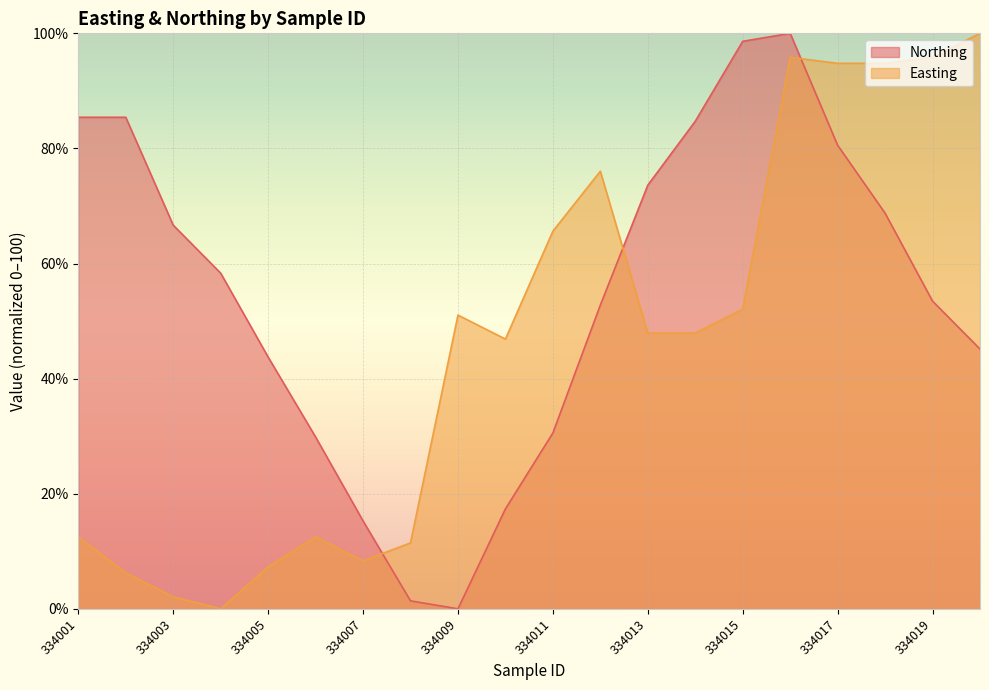

What is the value of the Easting point at the 1st from the left?

12.5